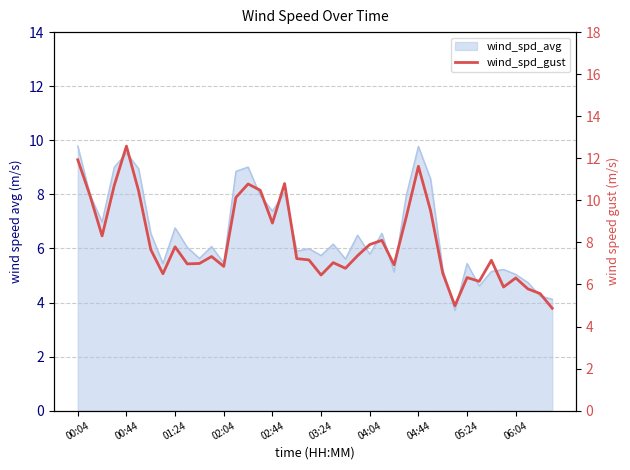

What is the sum of the values at 39 and 18?

12.1